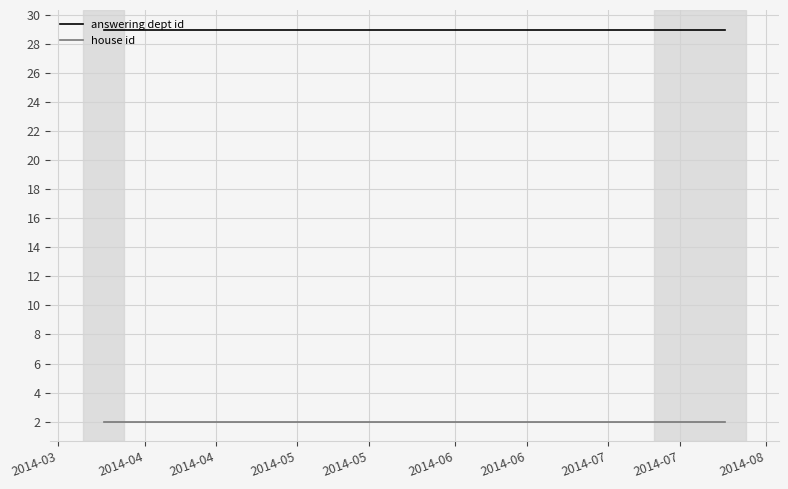

What is the average value of the answering dept id series?

29